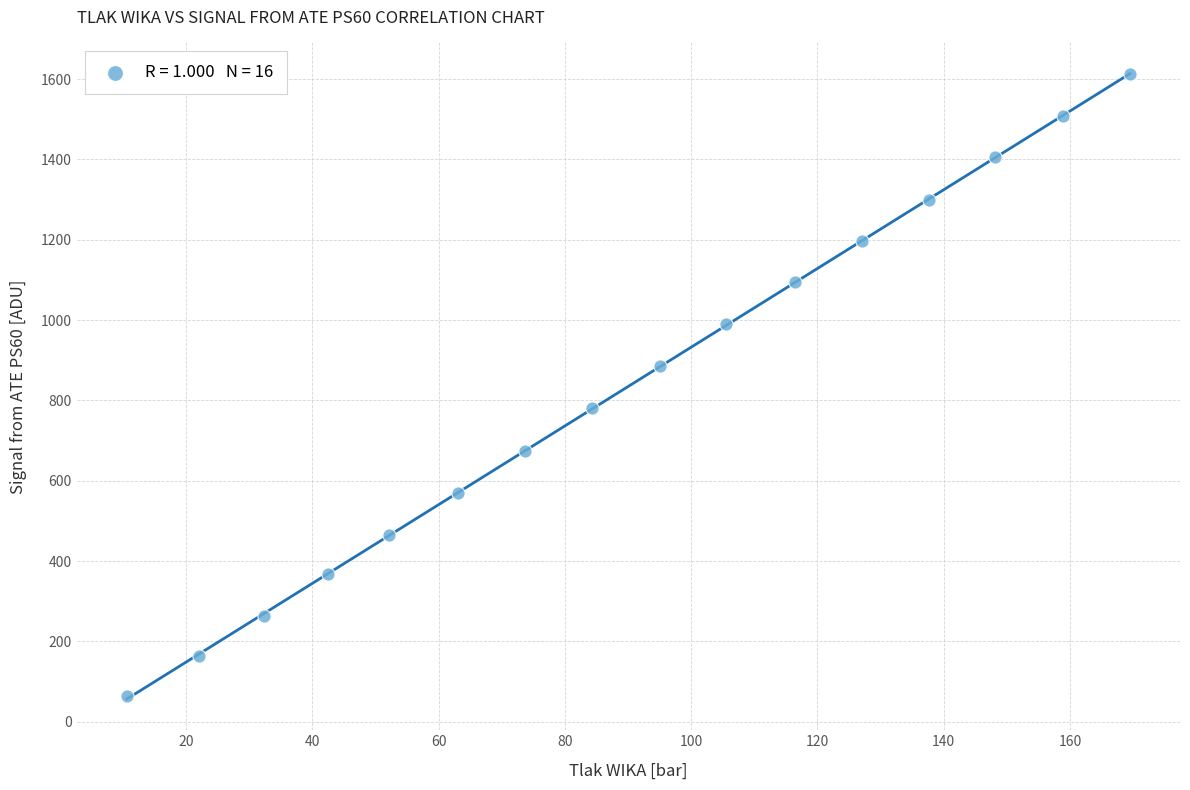

What is the range of Y values (max minus min)?

1550